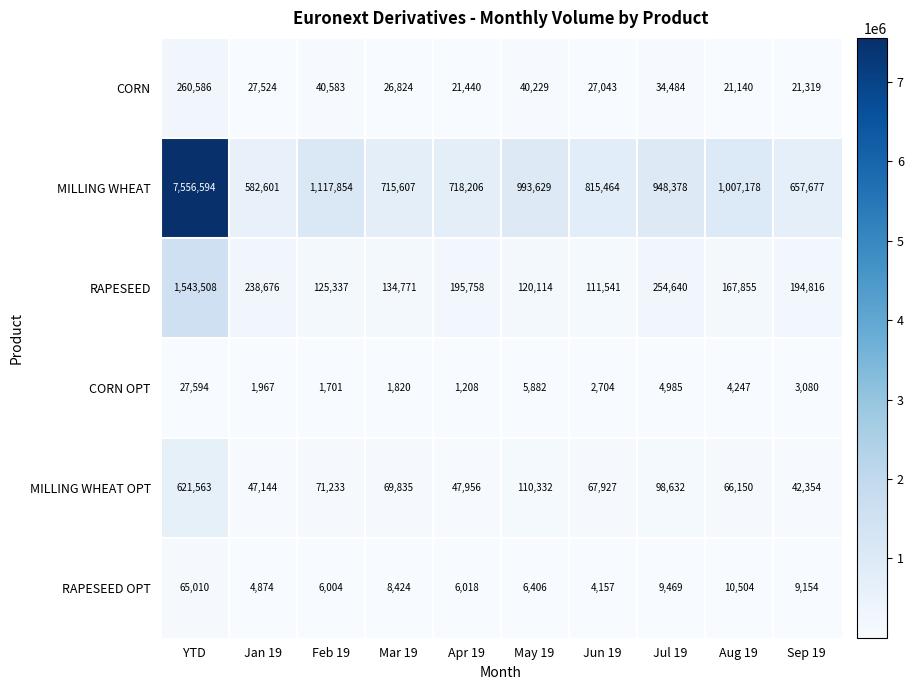

What is the sum of all RAPESEED OPT values?

130020